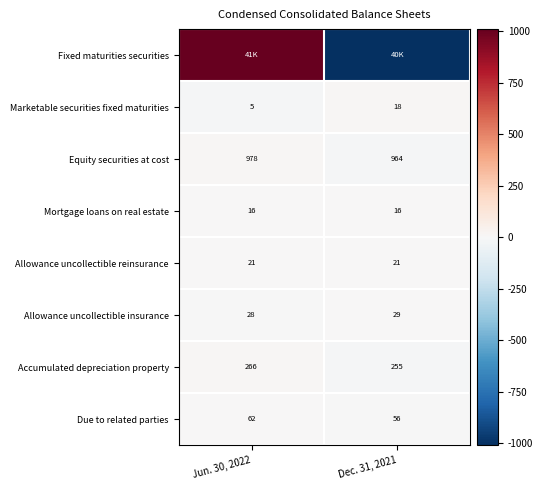

Rank the categories by Allowance uncollectible reinsurance value from highest to lowest.

Jun. 30, 2022, Dec. 31, 2021